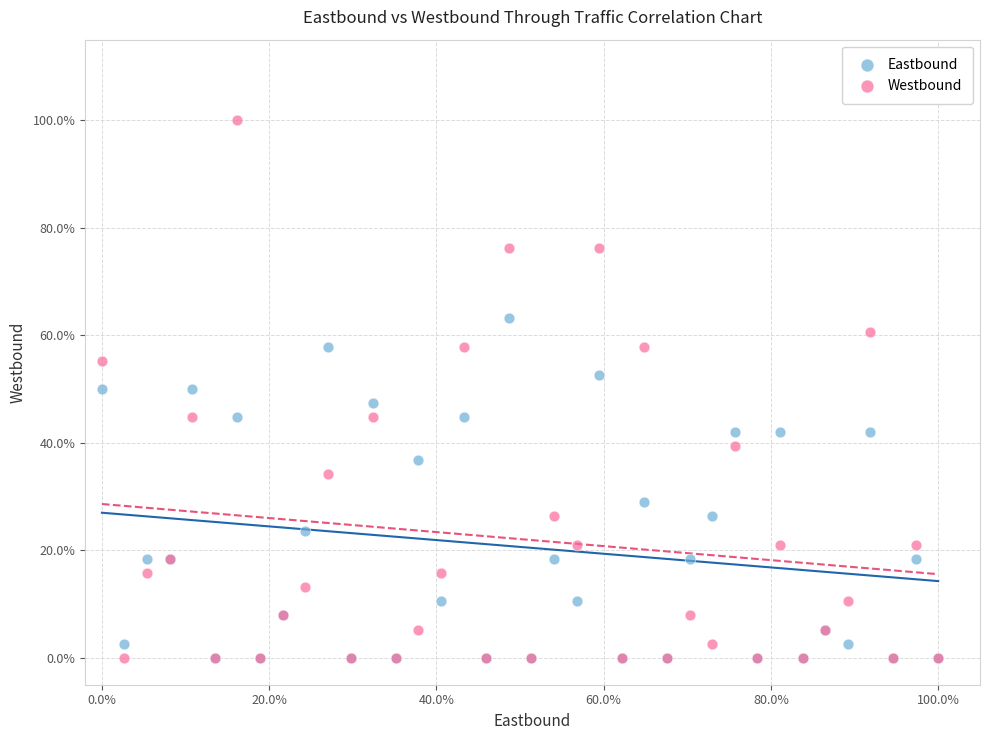

Which series reaches the maximum Y coordinate?

Westbound